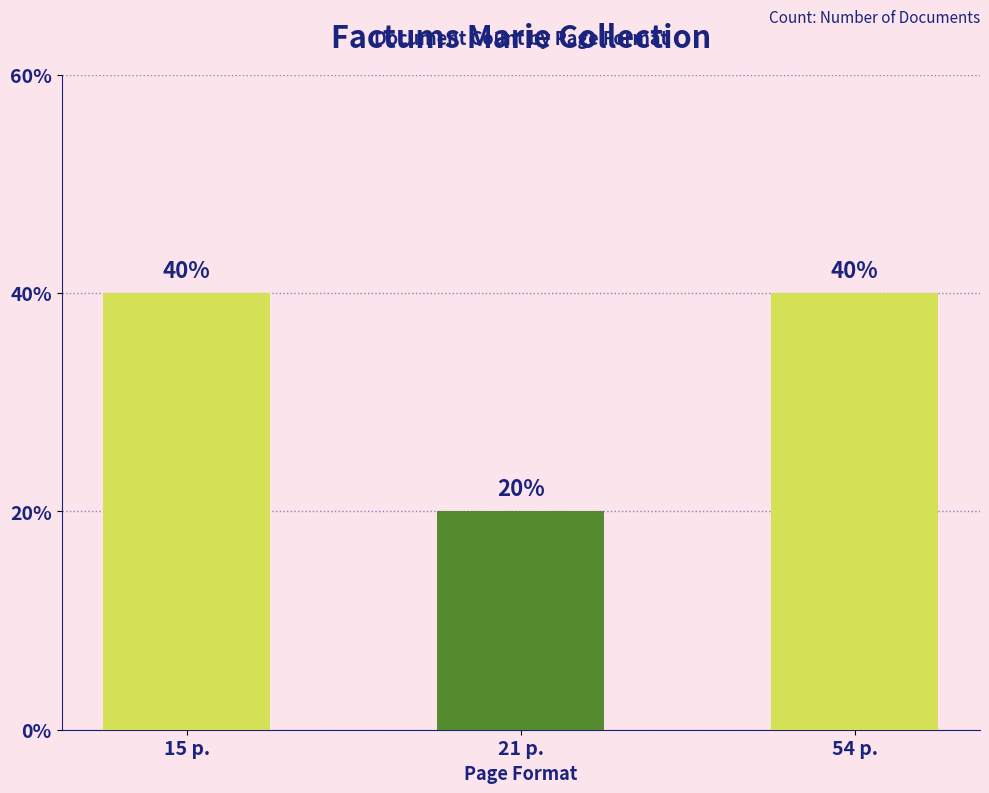

The chart shows a value of 1 at 54 p.. True or false?

False